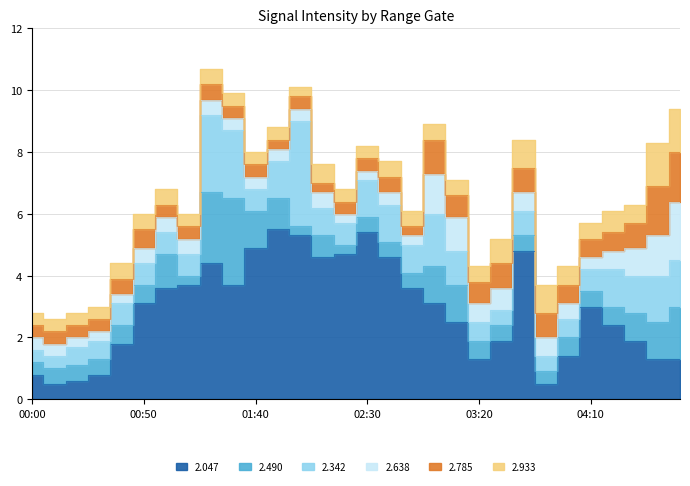

True or false: 2.490 and 2.933 intersect in this chart.

True